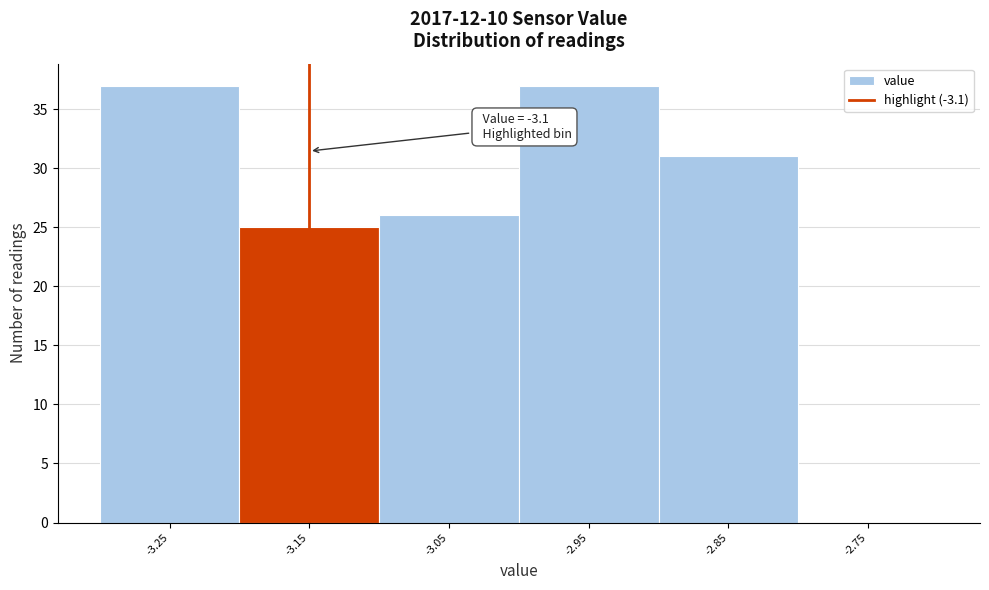

Reading left to right, list all the values displayed in this chart.

-3.25=37	-3.15=25	-3.05=26	-2.95=37	-2.85=31	-2.75=0